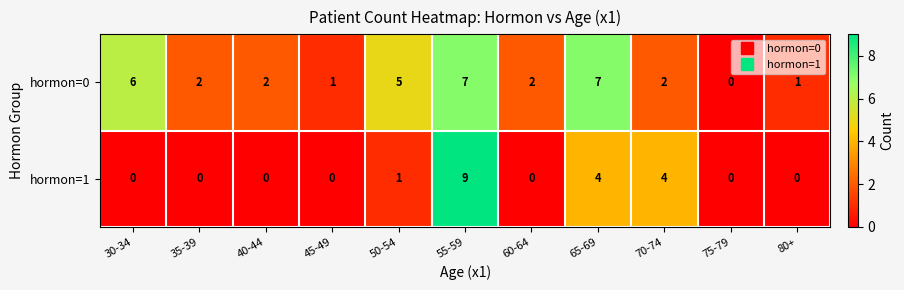

Count the hormon=0 values in the range 1 to 6.

8